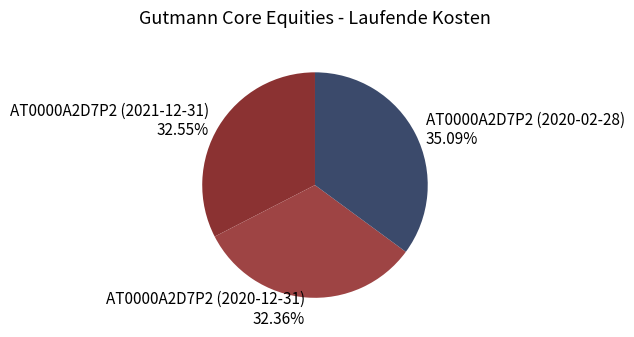

Is it true that AT0000A2D7P2 (2021-12-31) is 33% of the pie?

True